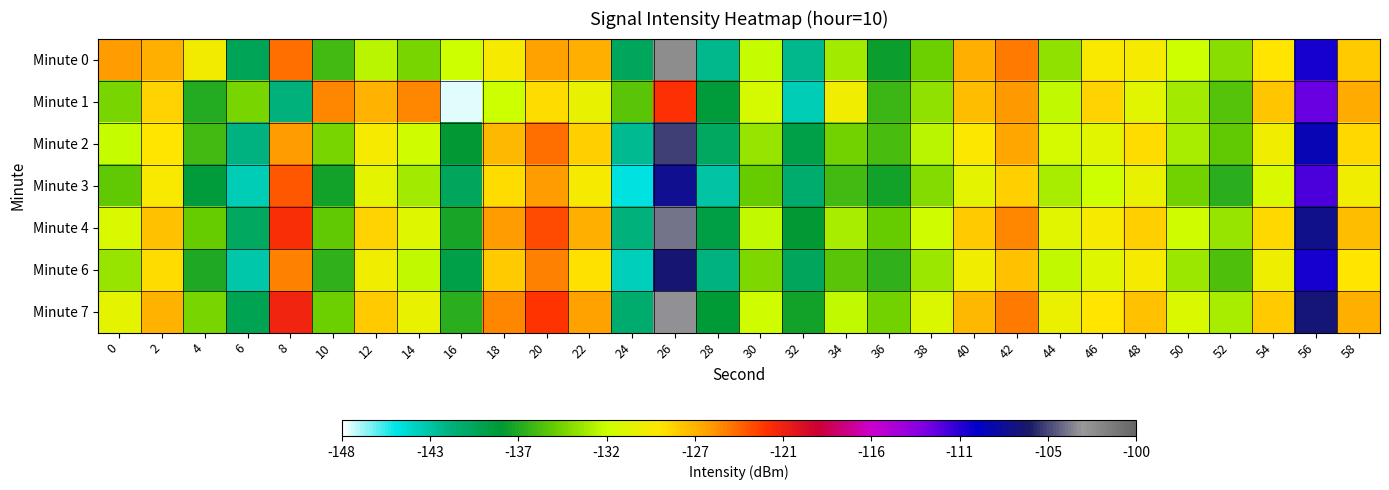

Between 38 and 52, which is larger?

52